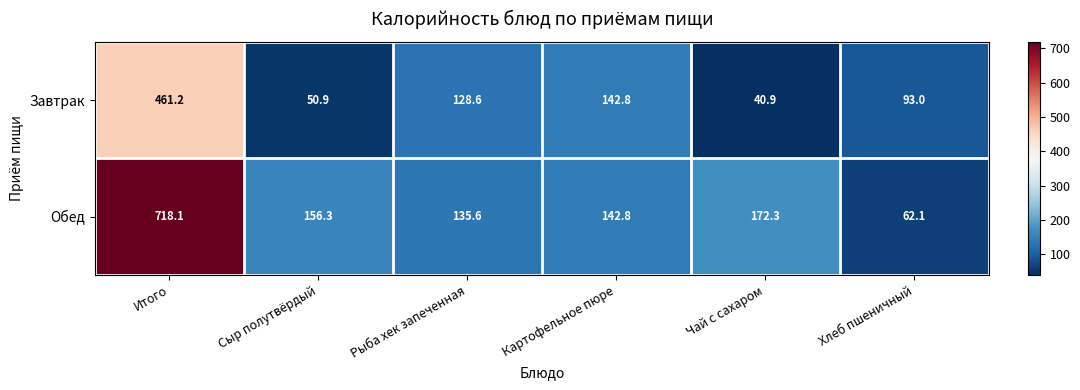

How many values in the Обед series are below 156?

3